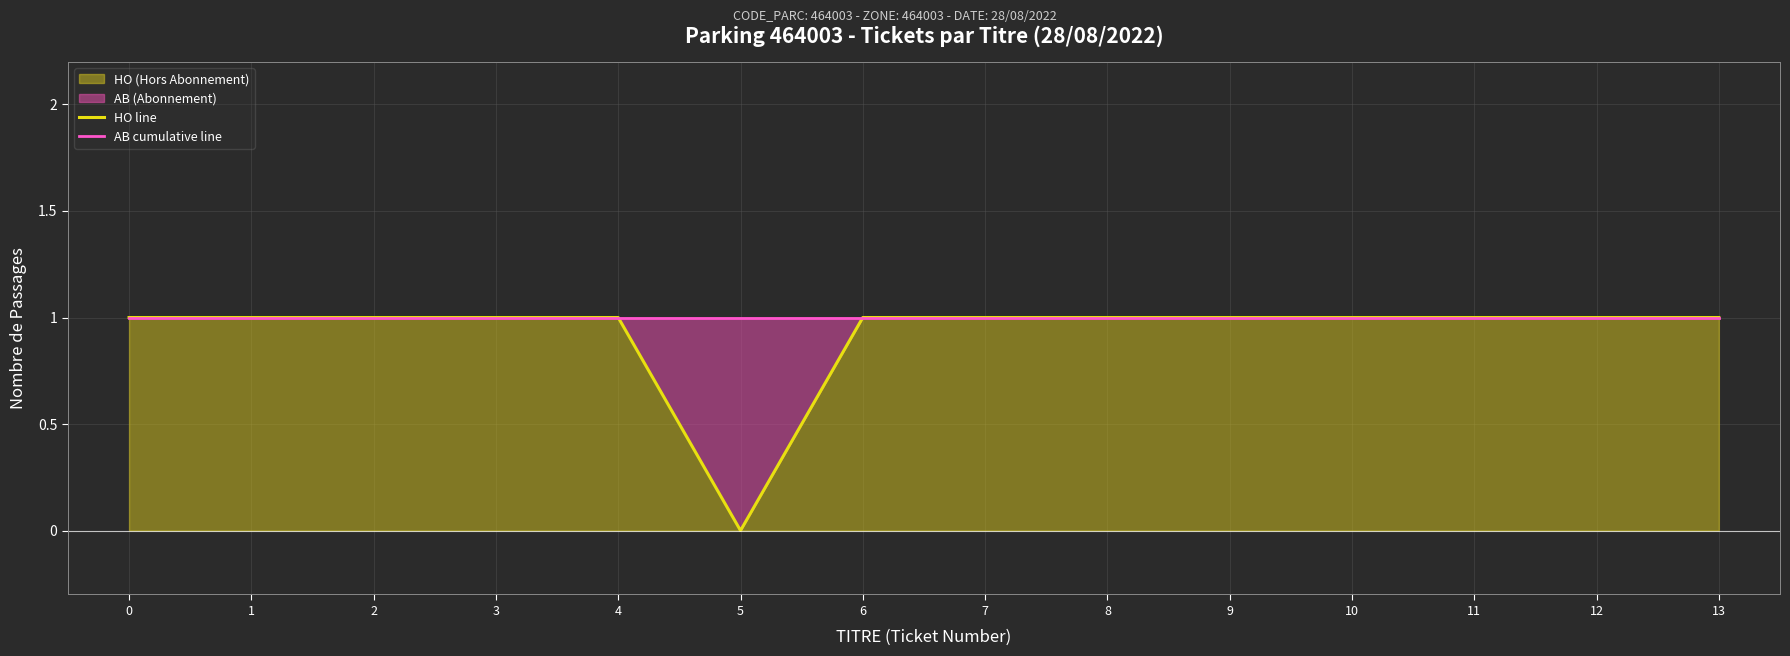

The HO line series shows 1 at 2. True or false?

True